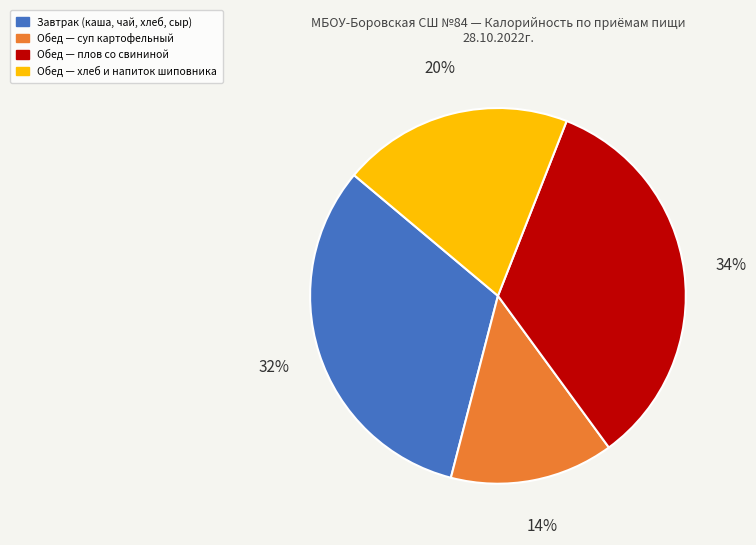

Is there any slice that represents more than half of the pie?

No